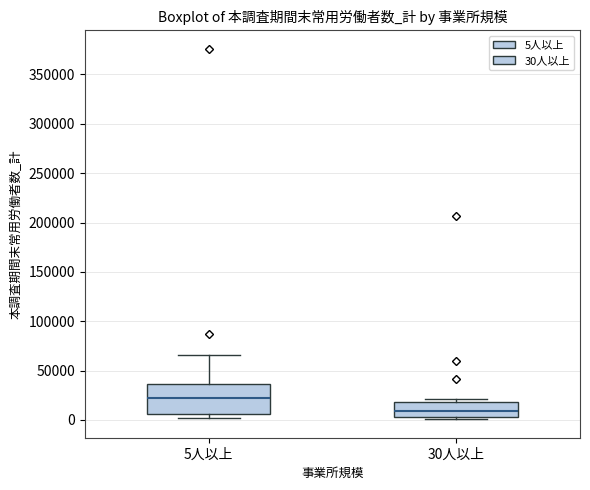

Where is the lower edge of the box for 30人以上 on the y-axis? The values are not printed on the chart, so give them approximately, as read against the axis.

5000